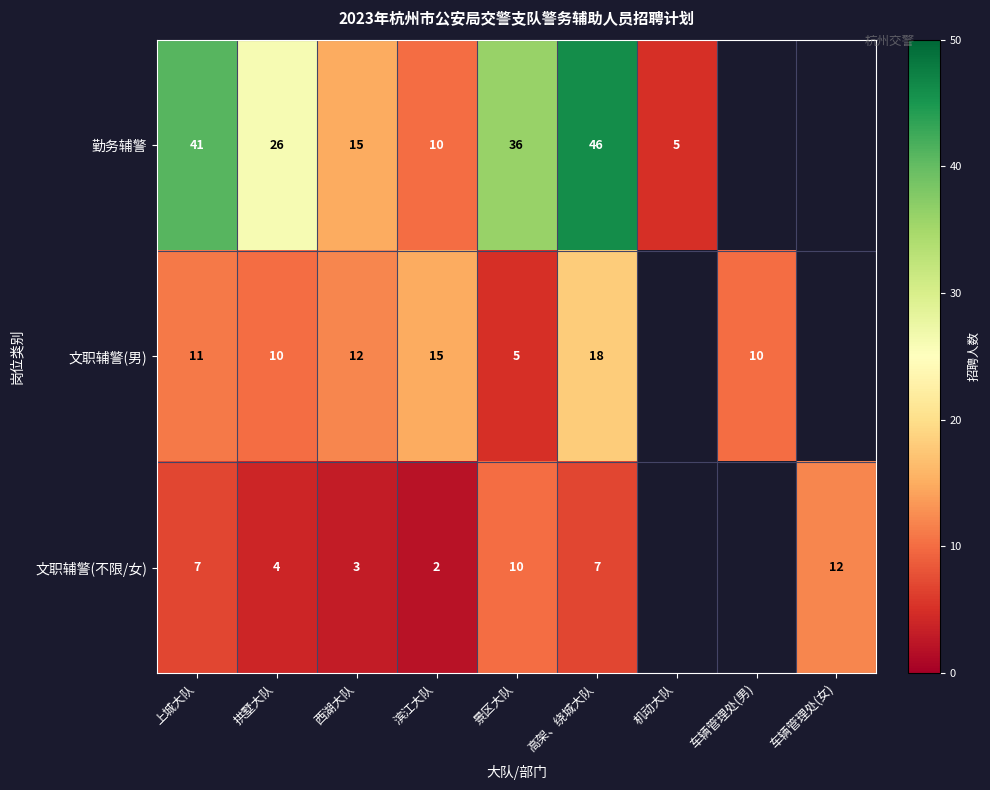

What is the spread (max minus min) of values at 拱墅大队?

22